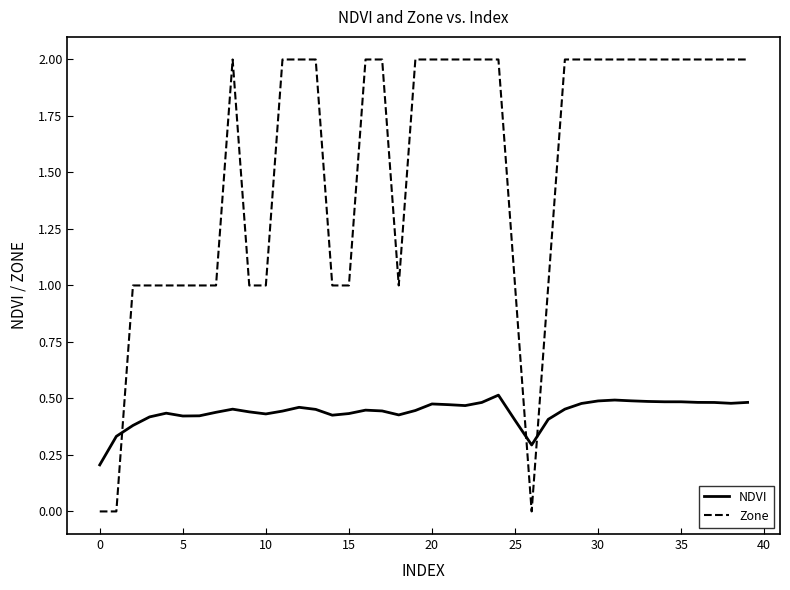

How many times do Zone and NDVI cross each other?

3